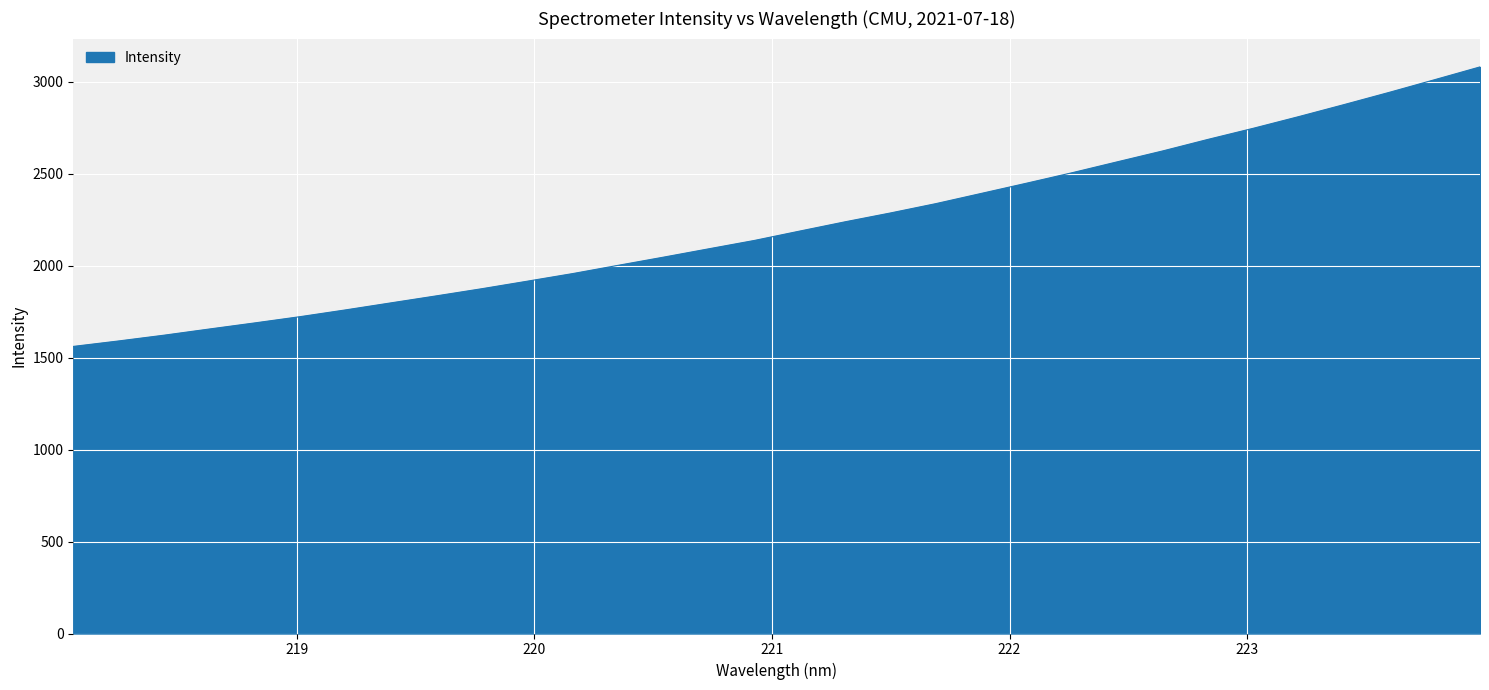

What is the difference between the maximum and second lowest values?

1490.4